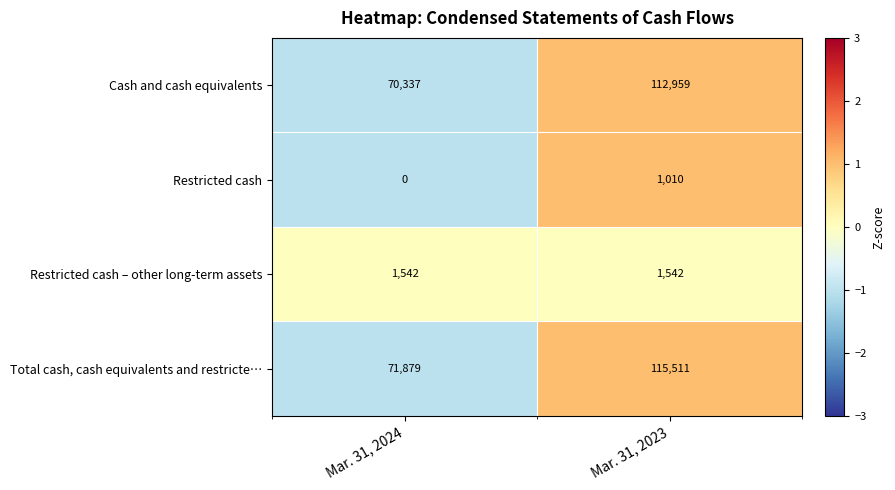

Which series has the widest spread of values?

Total cash, cash equivalents and restricte…